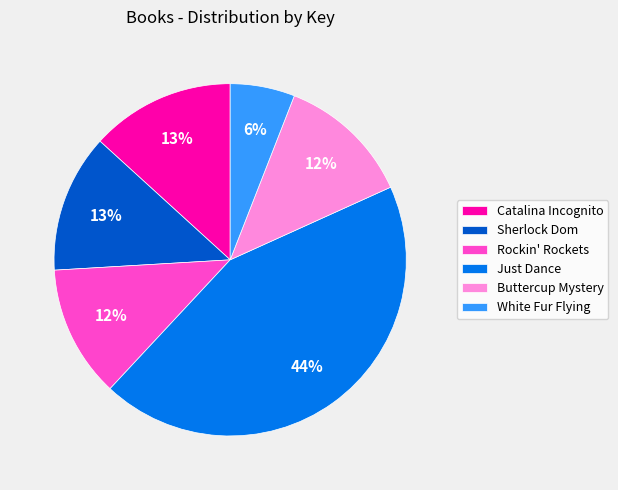

Approximately how many times larger is the value at Buttercup Mystery compared to Rockin' Rockets?

1.0